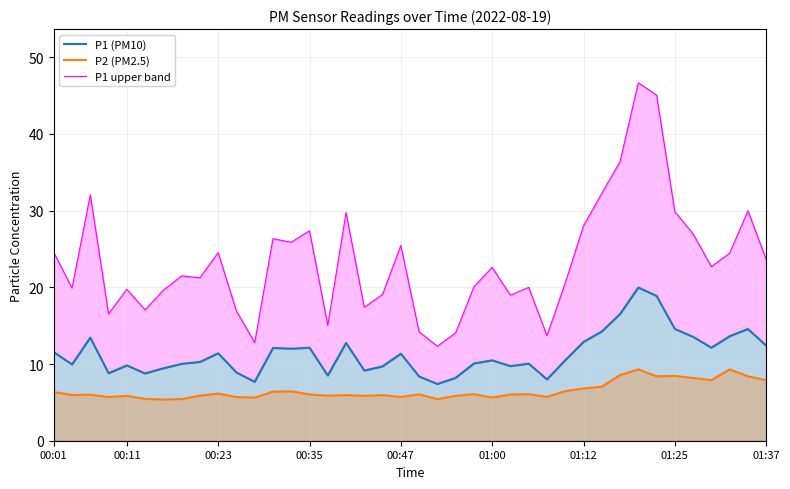

True or false: P2 (PM2.5) and P1 (PM10) intersect in this chart.

False